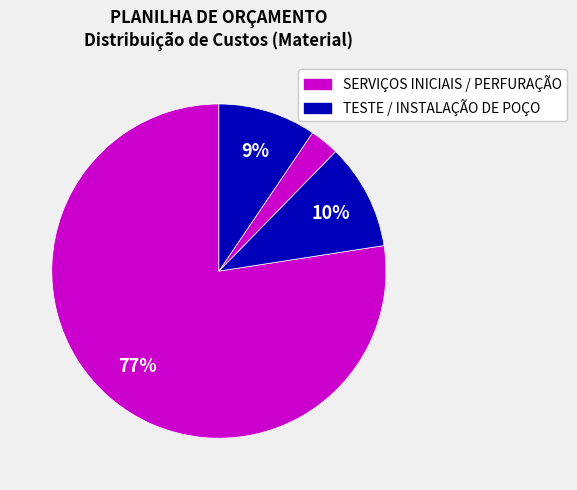

How many slices are in this pie chart?

4